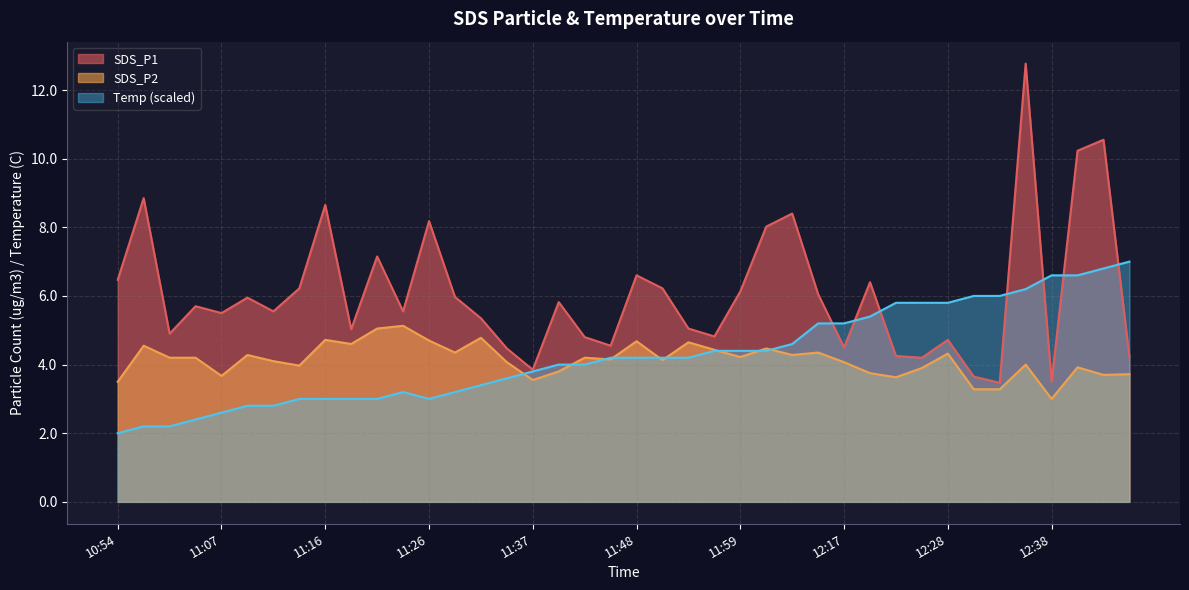

What are all the series names shown in the legend?

SDS_P1, SDS_P2, Temp (scaled)